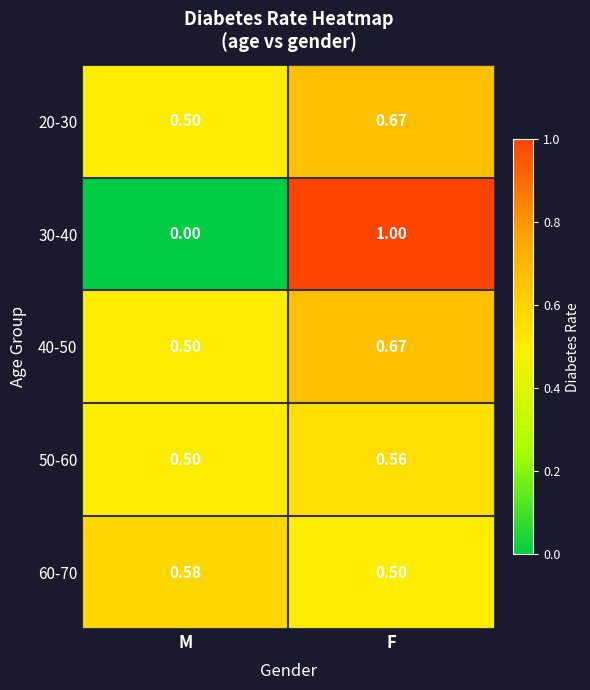

At which category is the sum across all series the highest?

F